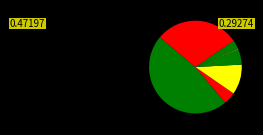

How many slices are in this pie chart?

8